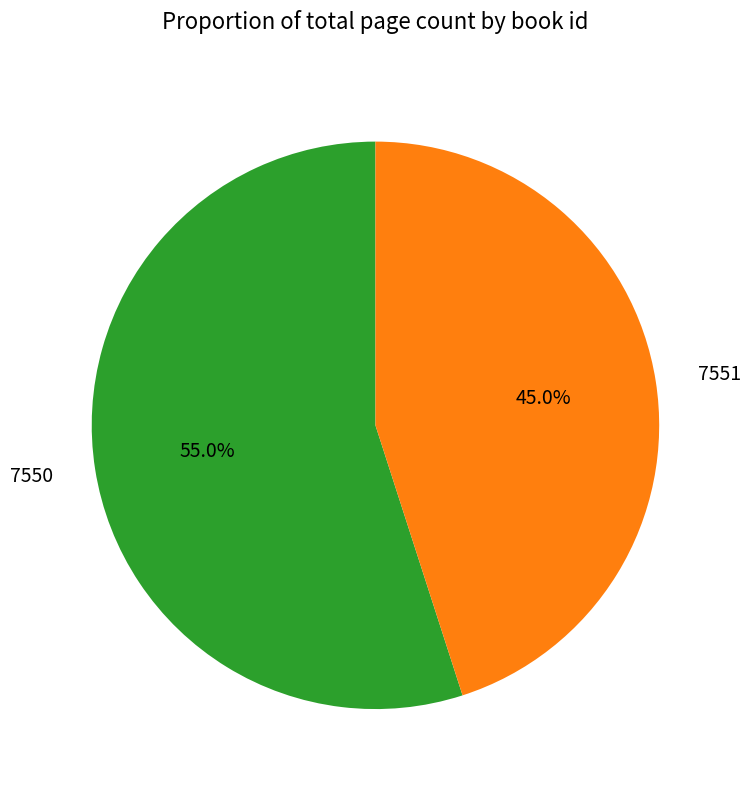

How many slices are in this pie chart?

2